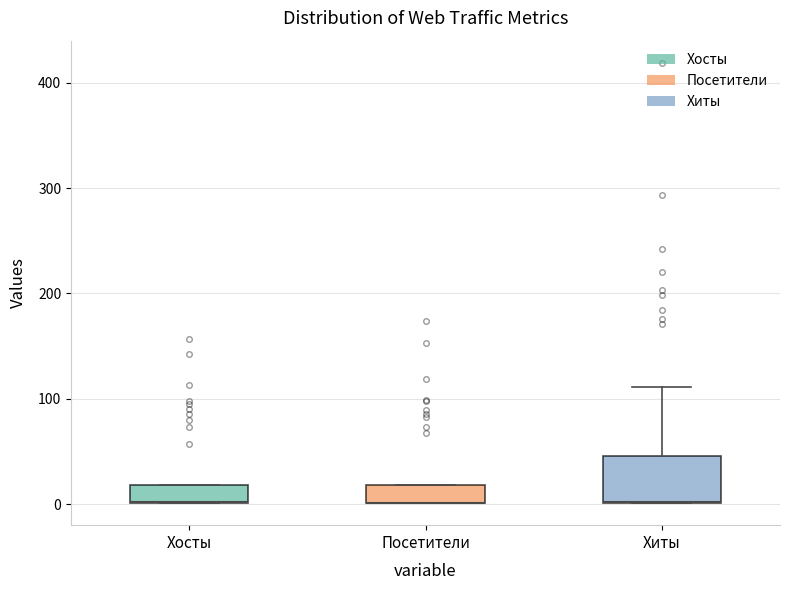

Reading left to right, transcribe this box plot: for each box, give where its median line is, the range the box spans, and where its two whiskers end, as read against the y-axis. The values are not printed on the chart, so give them approximately, as read against the axis.

Хосты: median 0 (drawn on the box's lower edge), box 0 to 20, whiskers 0 to 20
Посетители: median 0 (drawn on the box's lower edge), box 0 to 20, whiskers 0 to 20
Хиты: median 0 (drawn on the box's lower edge), box 0 to 50, whiskers 0 to 110